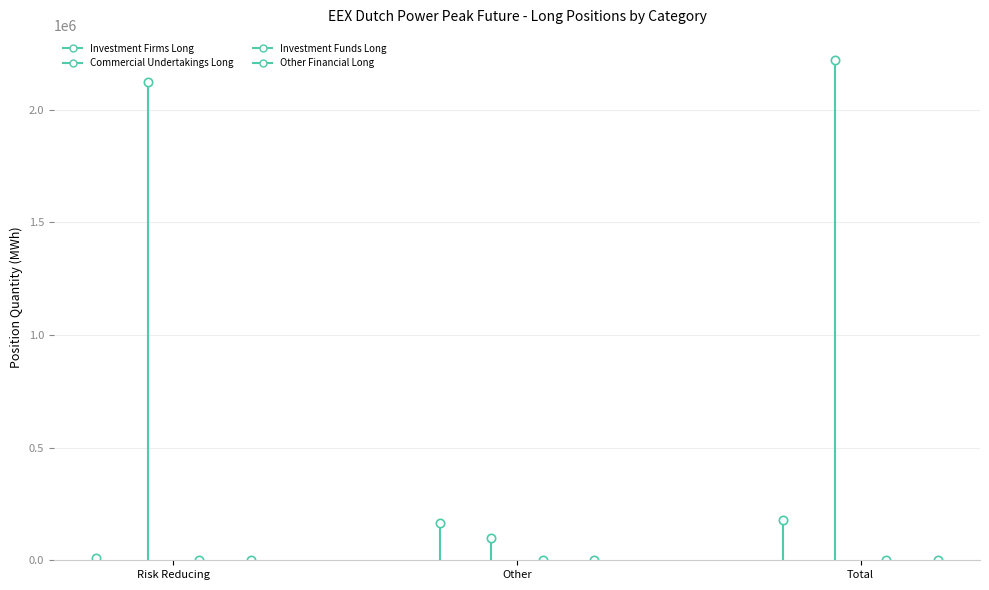

Is it true that Investment Firms Long equals 3687 at Other?

False